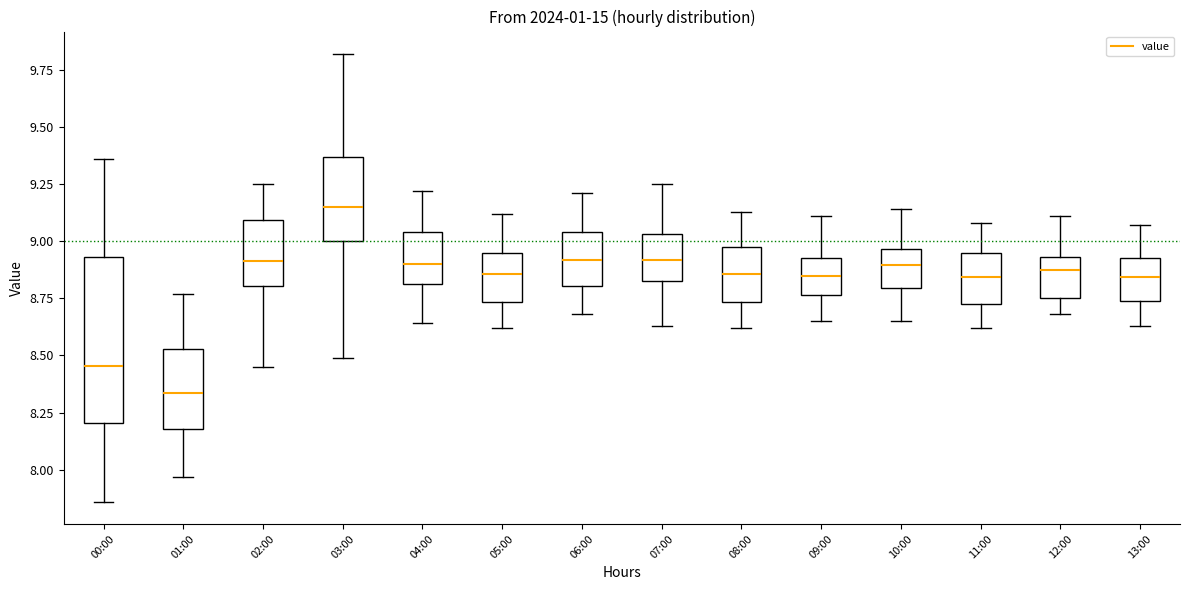

Reading left to right, read every box against the y-axis: the position of its median line, the range the box covers, and the ends of its whiskers. The values are not printed on the chart, so give them approximately, as read against the axis.

00:00: median 8.45, box 8.20 to 8.95, whiskers 7.85 to 9.35
01:00: median 8.35, box 8.20 to 8.55, whiskers 7.95 to 8.75
02:00: median 8.90, box 8.80 to 9.10, whiskers 8.45 to 9.25
03:00: median 9.15, box 9.00 to 9.35, whiskers 8.50 to 9.80
04:00: median 8.90, box 8.80 to 9.05, whiskers 8.65 to 9.20
05:00: median 8.85, box 8.75 to 8.95, whiskers 8.60 to 9.10
06:00: median 8.90, box 8.80 to 9.05, whiskers 8.70 to 9.20
07:00: median 8.90, box 8.85 to 9.05, whiskers 8.65 to 9.25
08:00: median 8.85, box 8.75 to 9.00, whiskers 8.60 to 9.15
09:00: median 8.85, box 8.75 to 8.95, whiskers 8.65 to 9.10
10:00: median 8.90, box 8.80 to 8.95, whiskers 8.65 to 9.15
11:00: median 8.85, box 8.75 to 8.95, whiskers 8.60 to 9.10
12:00: median 8.90, box 8.75 to 8.95, whiskers 8.70 to 9.10
13:00: median 8.85, box 8.75 to 8.95, whiskers 8.65 to 9.05